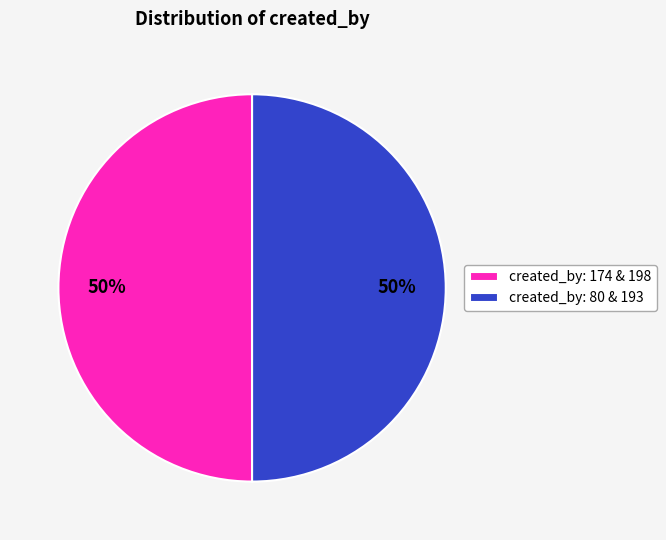

The created_by: 80 & 193 slice represents 59% of the pie. True or false?

False